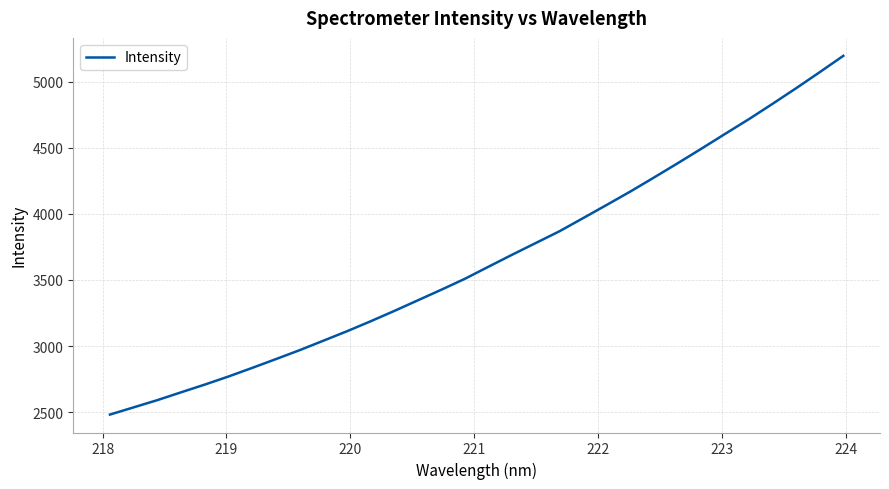

What is the minimum value shown in the chart?

2481.9